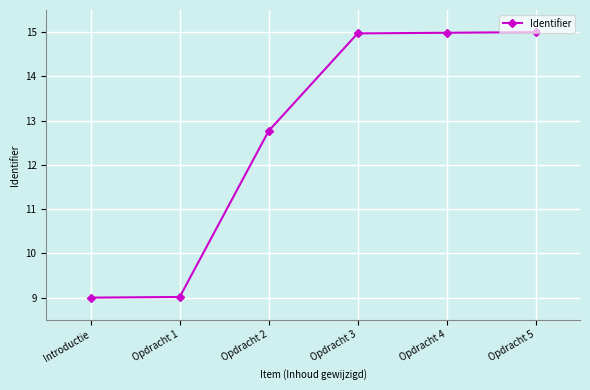

How many values exceed 14?

3